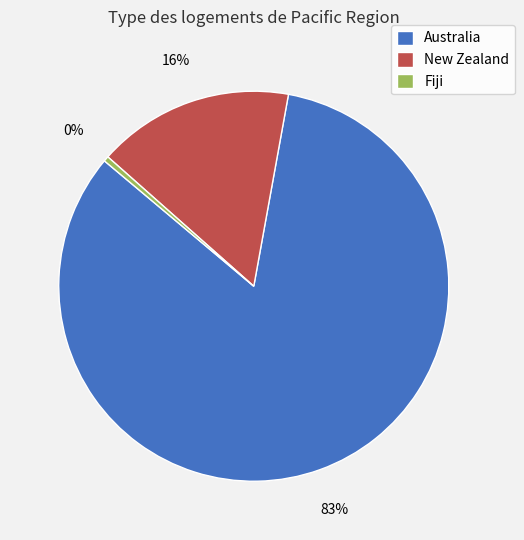

Which slice is the smallest?

Fiji